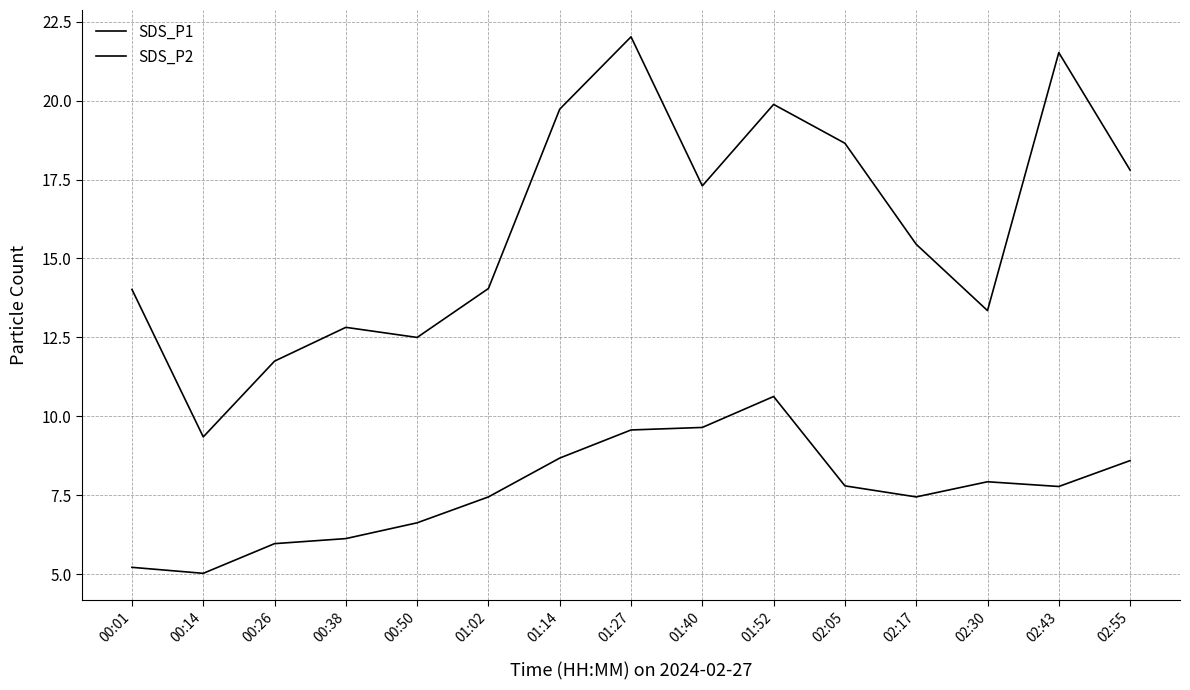

What is the sum of all SDS_P2 values?

114.5